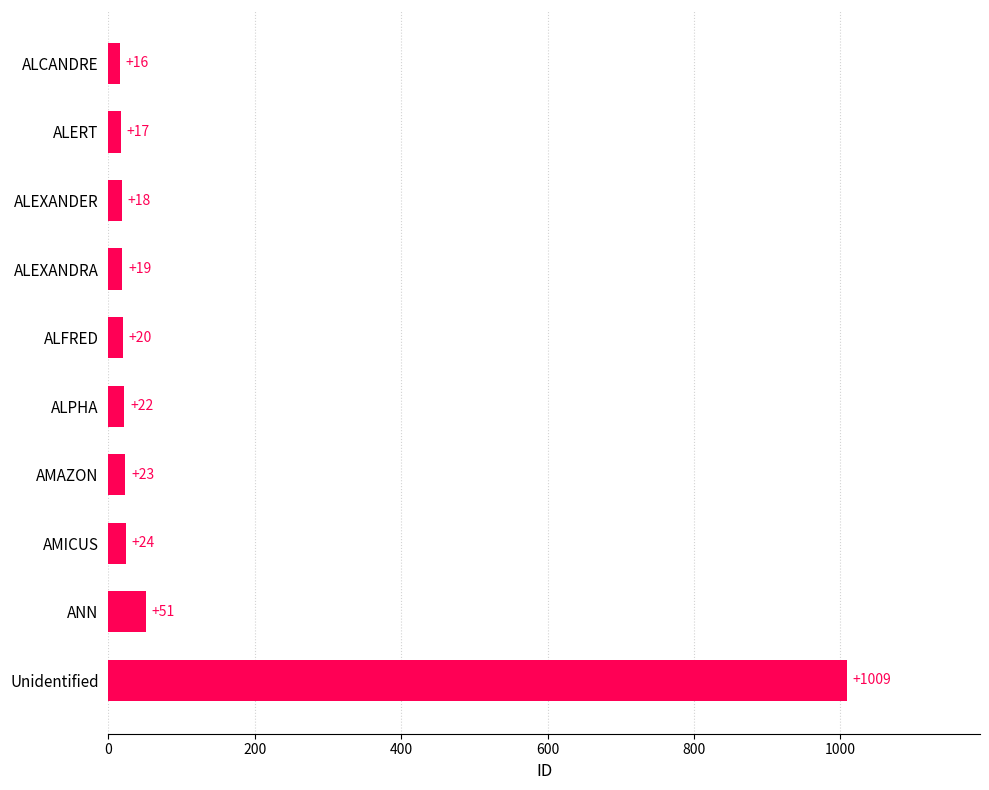

List the labels in order of value, smallest first.

ALCANDRE, ALERT, ALEXANDER, ALEXANDRA, ALFRED, ALPHA, AMAZON, AMICUS, ANN, Unidentified